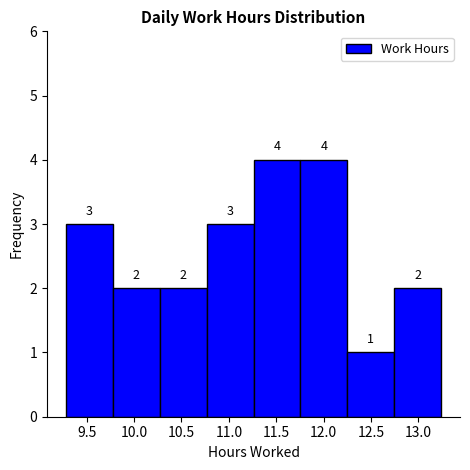

Reading left to right, list every bar in this chart as the range it spans on the x-axis followed by its height. The bar edges are not printed on the chart, so give them approximately, as read against the axis.

9.280 to 9.775: 3
9.775 to 10.270: 2
10.270 to 10.765: 2
10.765 to 11.260: 3
11.260 to 11.755: 4
11.755 to 12.250: 4
12.250 to 12.745: 1
12.745 to 13.240: 2